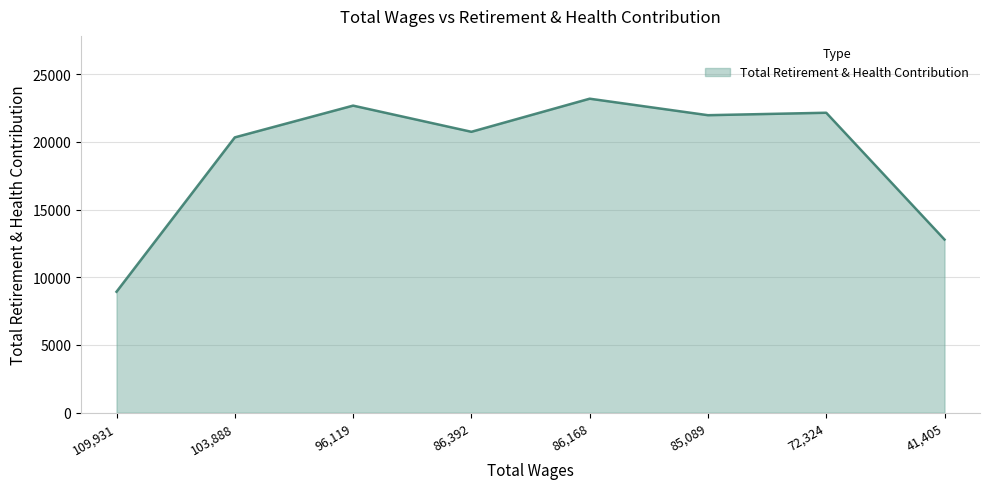

What is the greatest value displayed?

23182